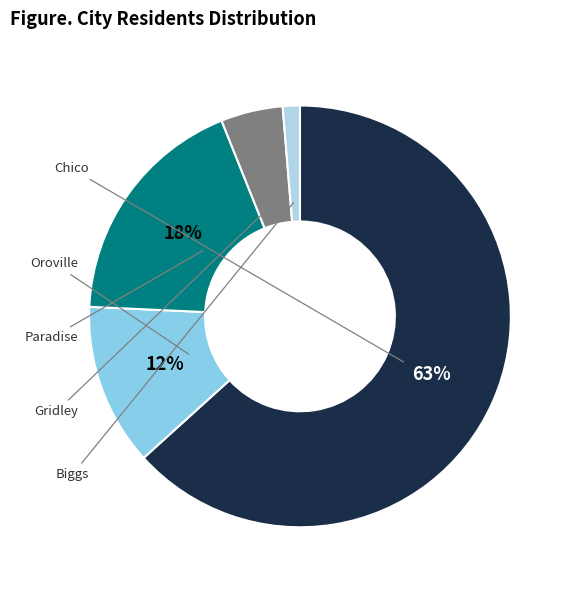

Rank the categories by value from highest to lowest.

Chico, Paradise, Oroville, Gridley, Biggs